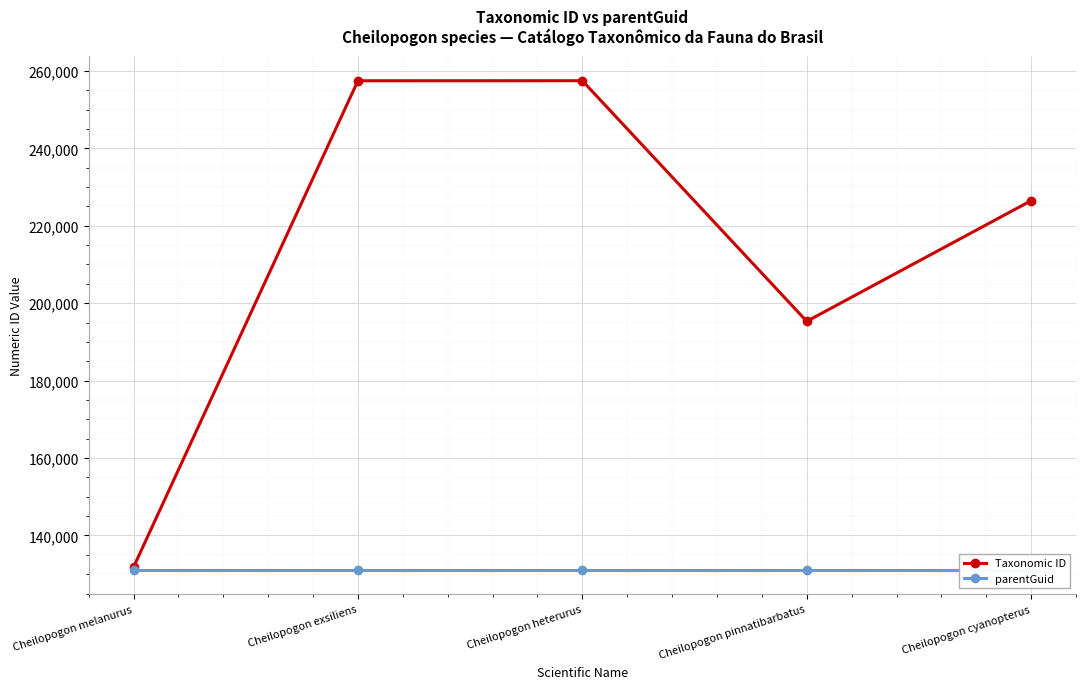

What are all the series names shown in the legend?

Taxonomic ID, parentGuid